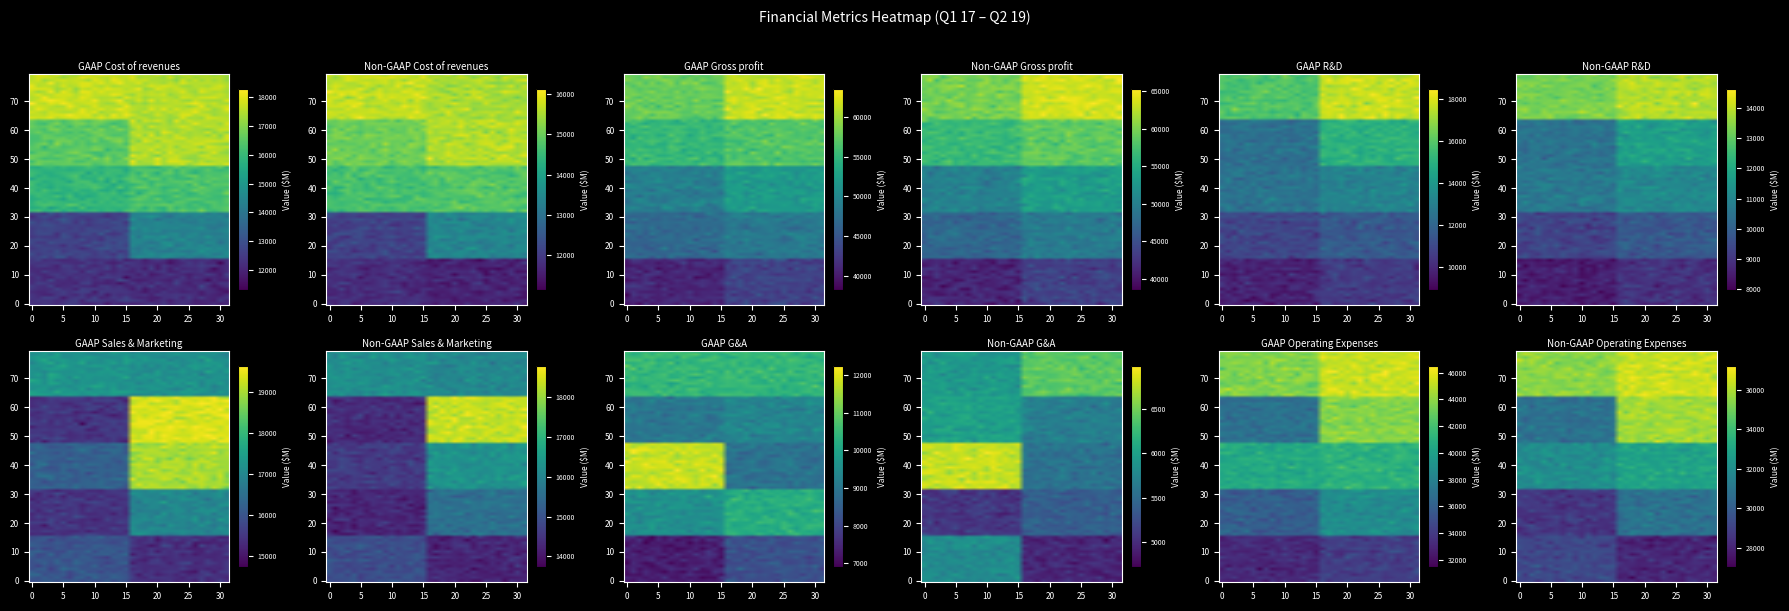

What is the greatest value displayed?

63442